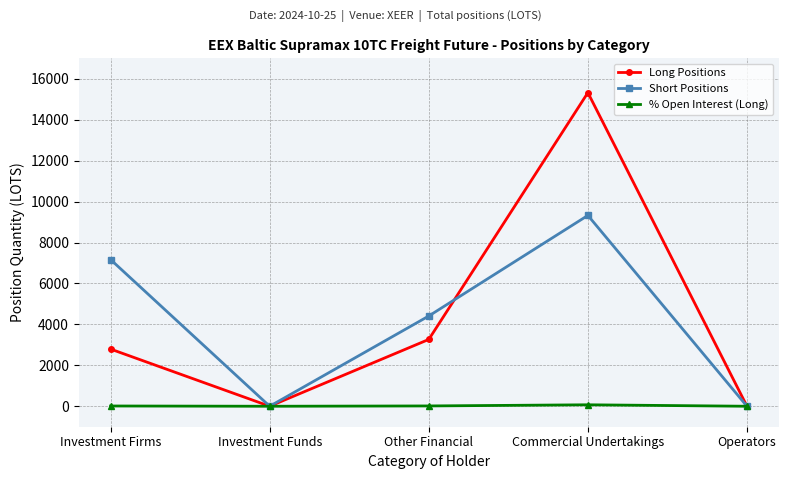

List the series in order of their peak value, highest first.

Long Positions, Short Positions, % Open Interest (Long)